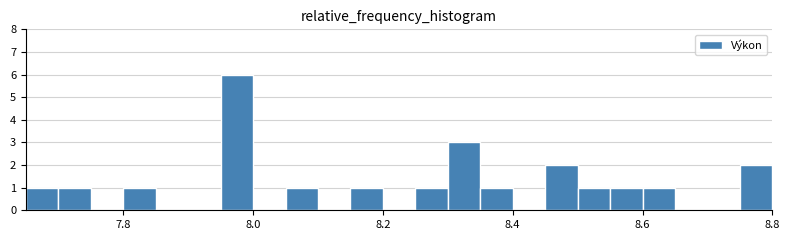

Around what value on the x-axis is the tallest bar? Give the approximate position of its centre, as read against the axis.

7.98